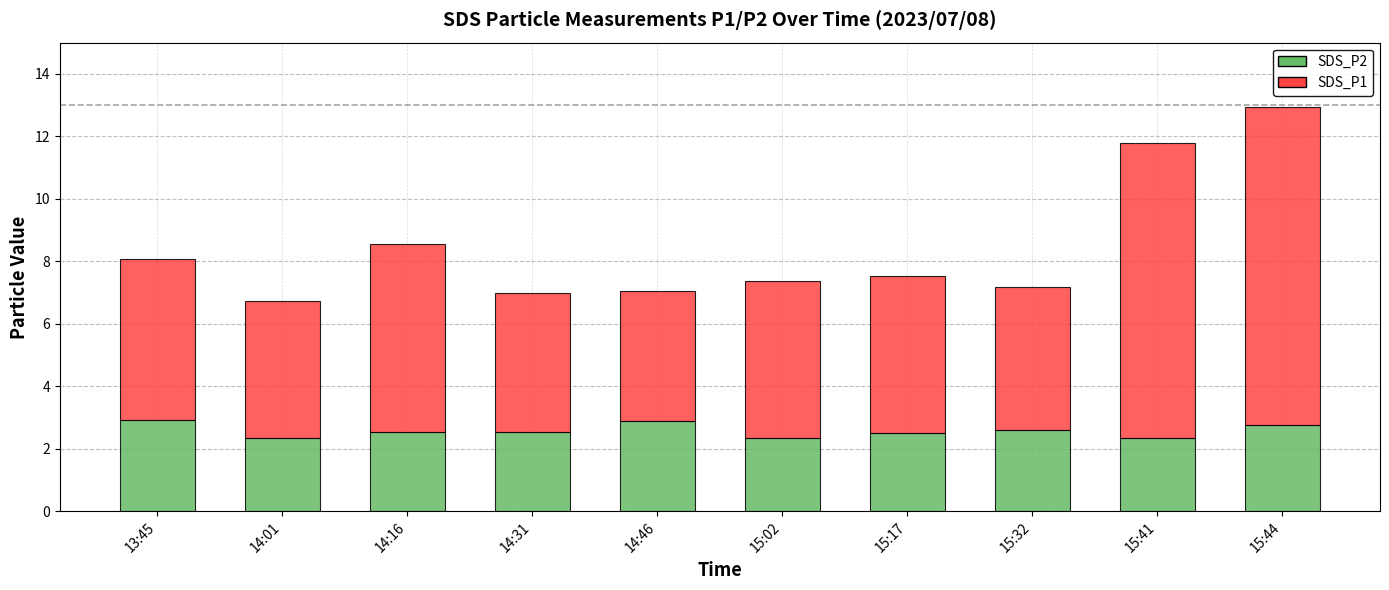

The SDS_P2 series shows 1.5 at 14:01. True or false?

False